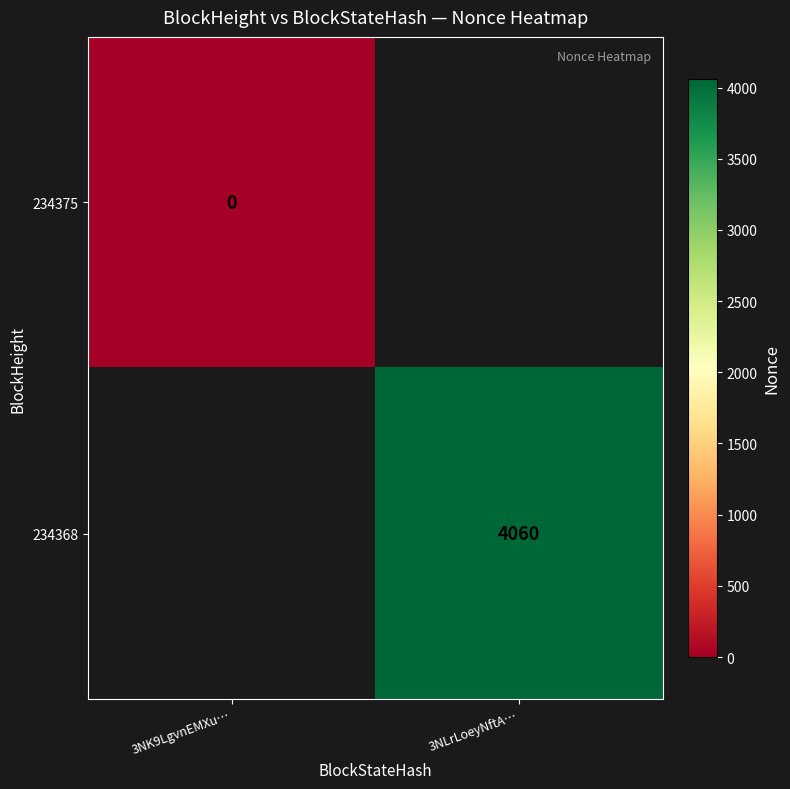

The 234368 series shows 1535 at 3NLrLoeyNftA…. True or false?

False